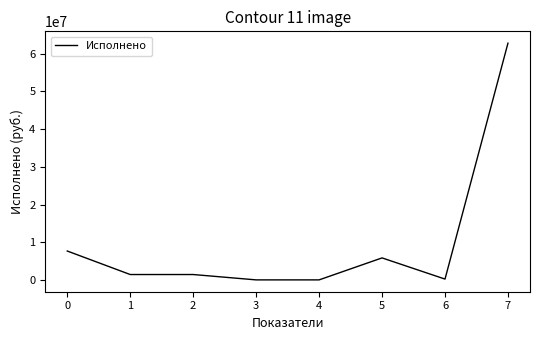

True or false: there are more than 0 points higher than both neighbors.

True